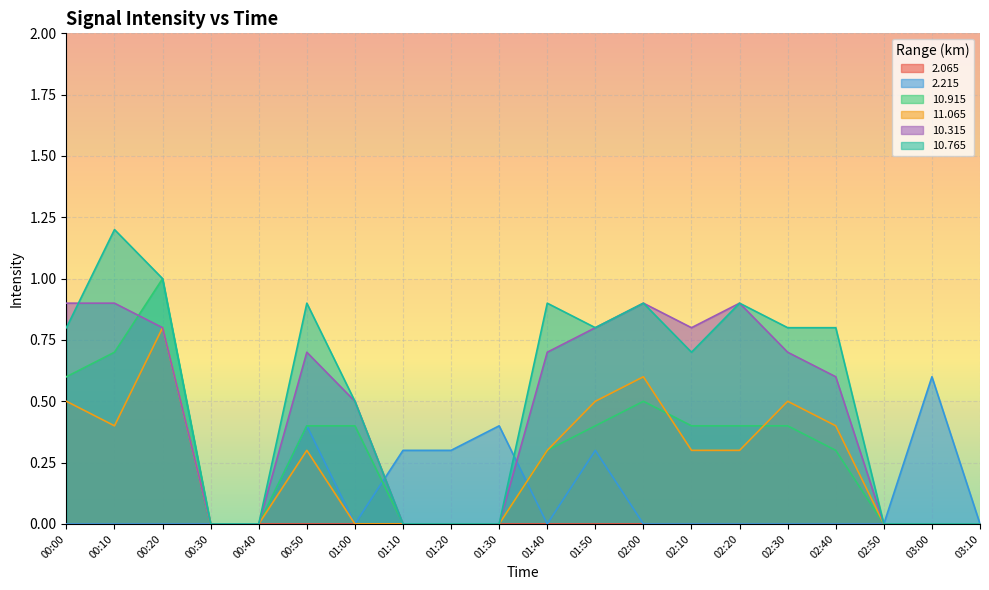

At which category does 11.065 reach its first local valley?

00:10